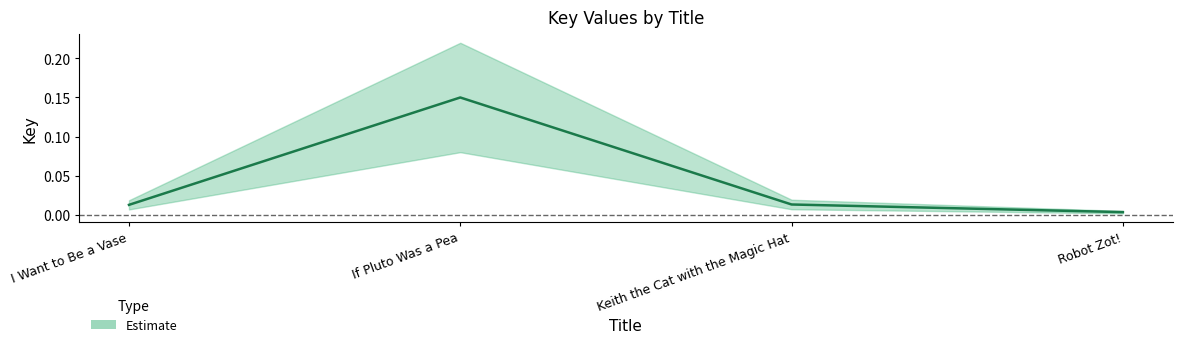

Which category has the highest value across all series?

If Pluto Was a Pea